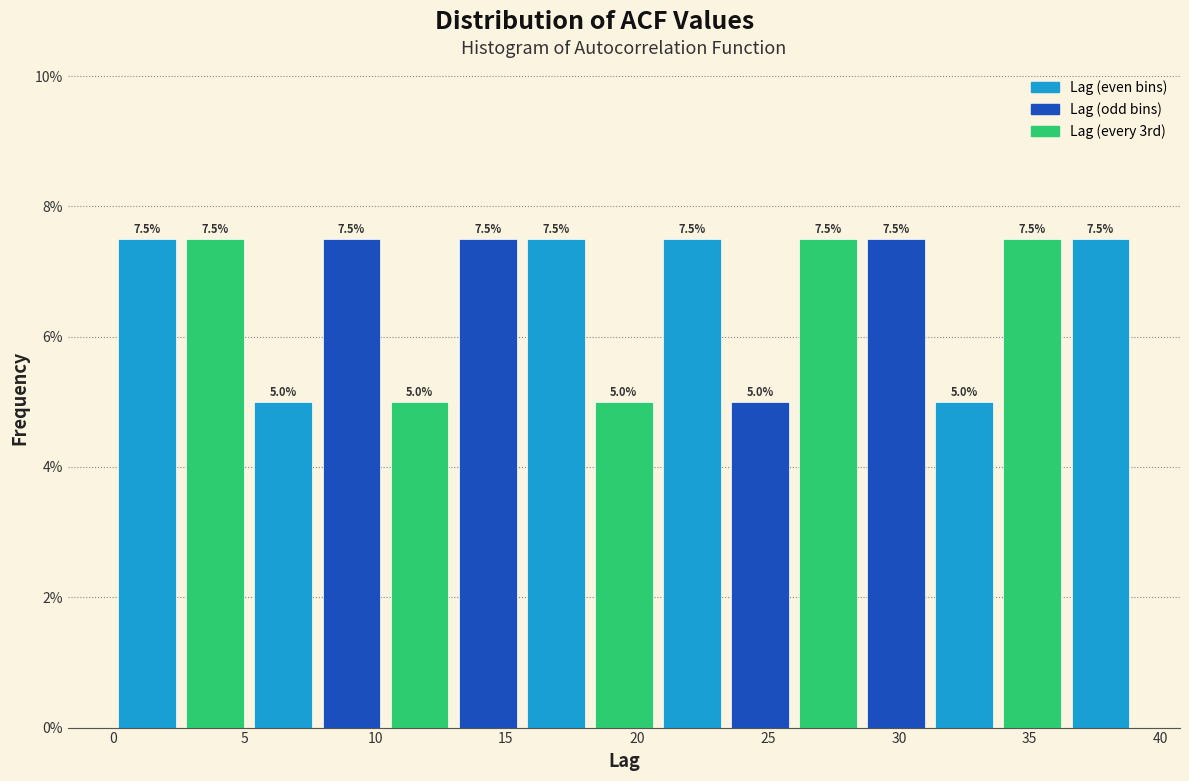

Reading left to right, transcribe this chart: for each bar, give the range it covers on the x-axis and its height. The bar edges are not printed on the chart, so give them approximately, as read against the axis.

0.0 to 2.6: 7.5
2.6 to 5.2: 7.5
5.2 to 7.8: 5.0
7.8 to 10.4: 7.5
10.4 to 13.0: 5.0
13.0 to 15.6: 7.5
15.6 to 18.2: 7.5
18.2 to 20.8: 5.0
20.8 to 23.4: 7.5
23.4 to 26.0: 5.0
26.0 to 28.6: 7.5
28.6 to 31.2: 7.5
31.2 to 33.8: 5.0
33.8 to 36.4: 7.5
36.4 to 39.0: 7.5